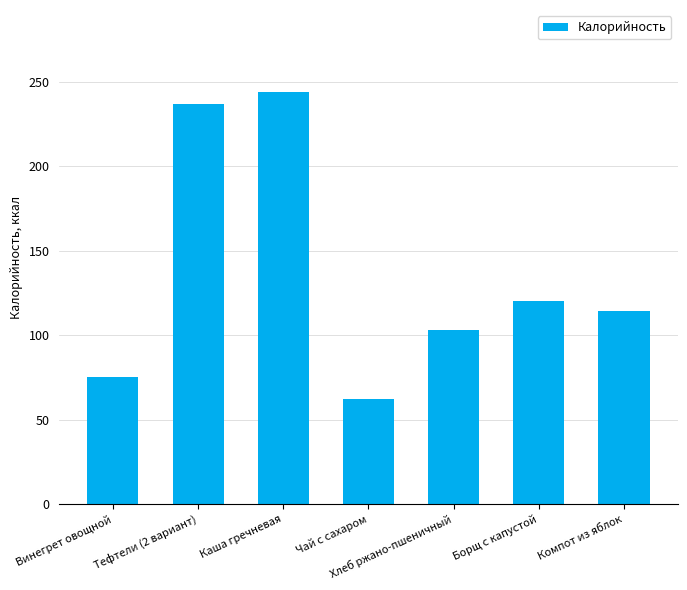

What is the change in value from Чай с сахаром to Компот из яблок?

+52.6